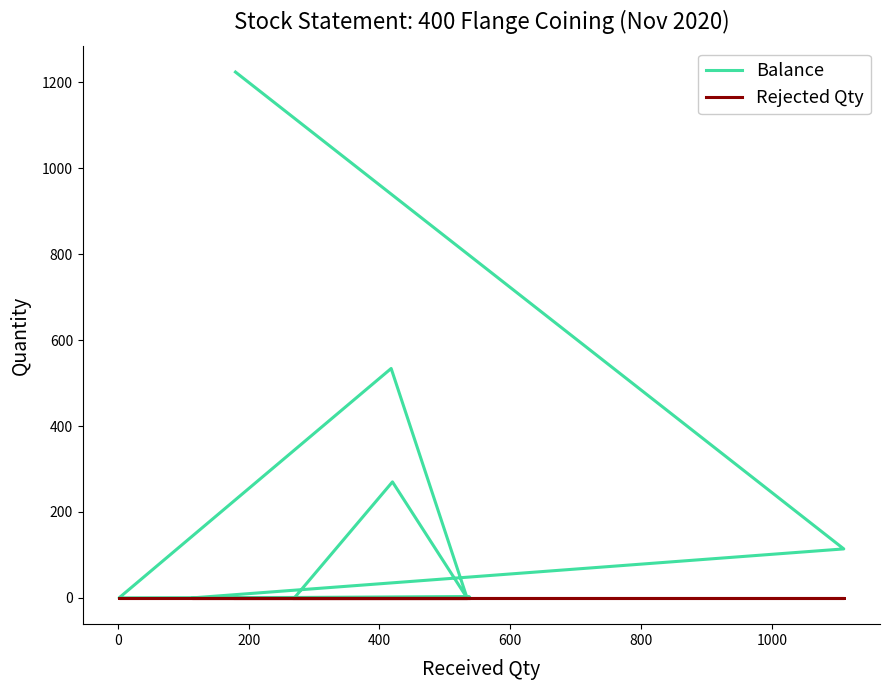

True or false: Rejected Qty has more than 2 interior local peaks.

False